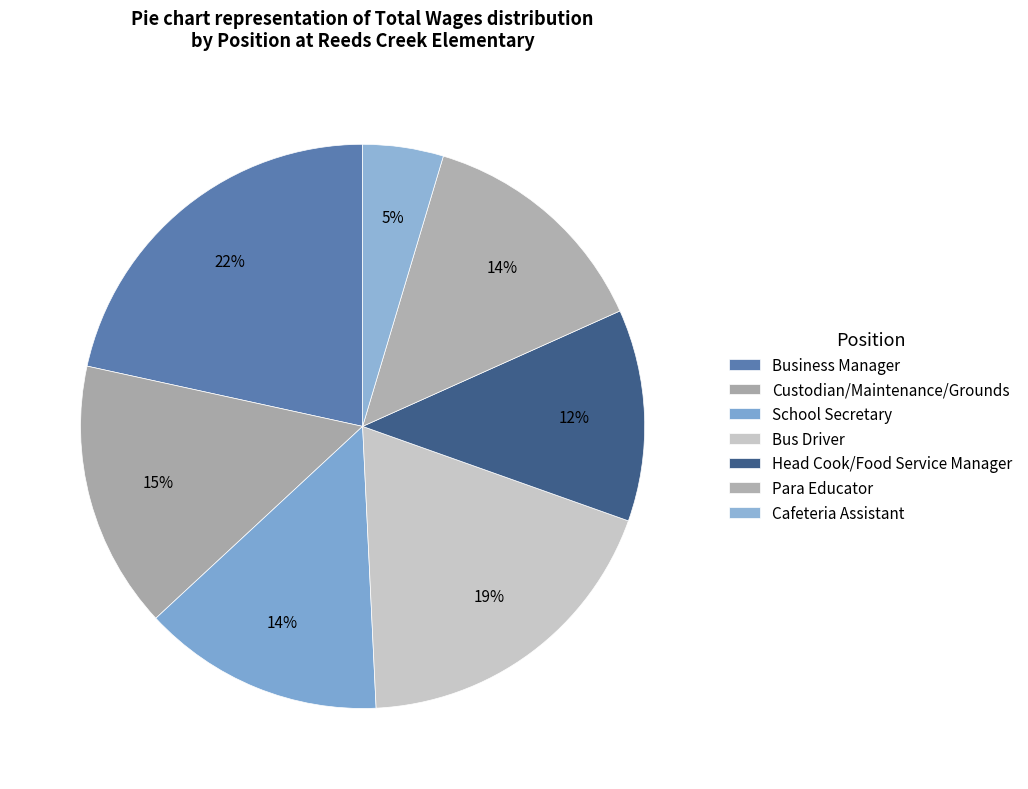

Count the number of slices in the pie.

7